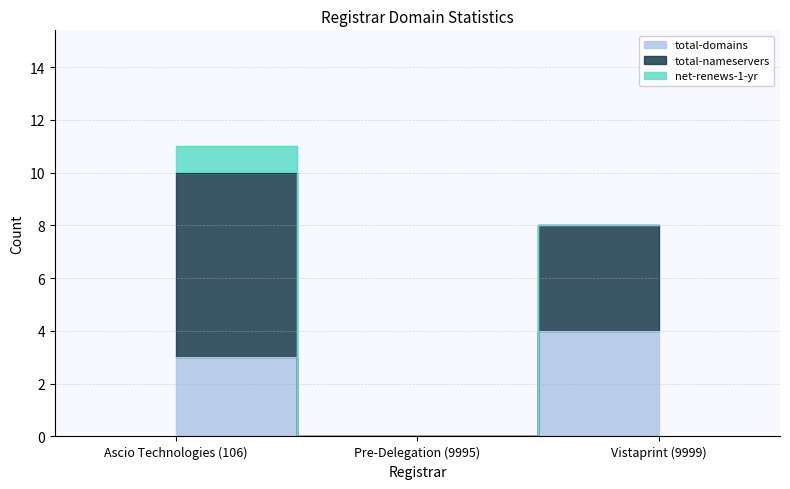

What position from the right is Vistaprint (9999)?

1